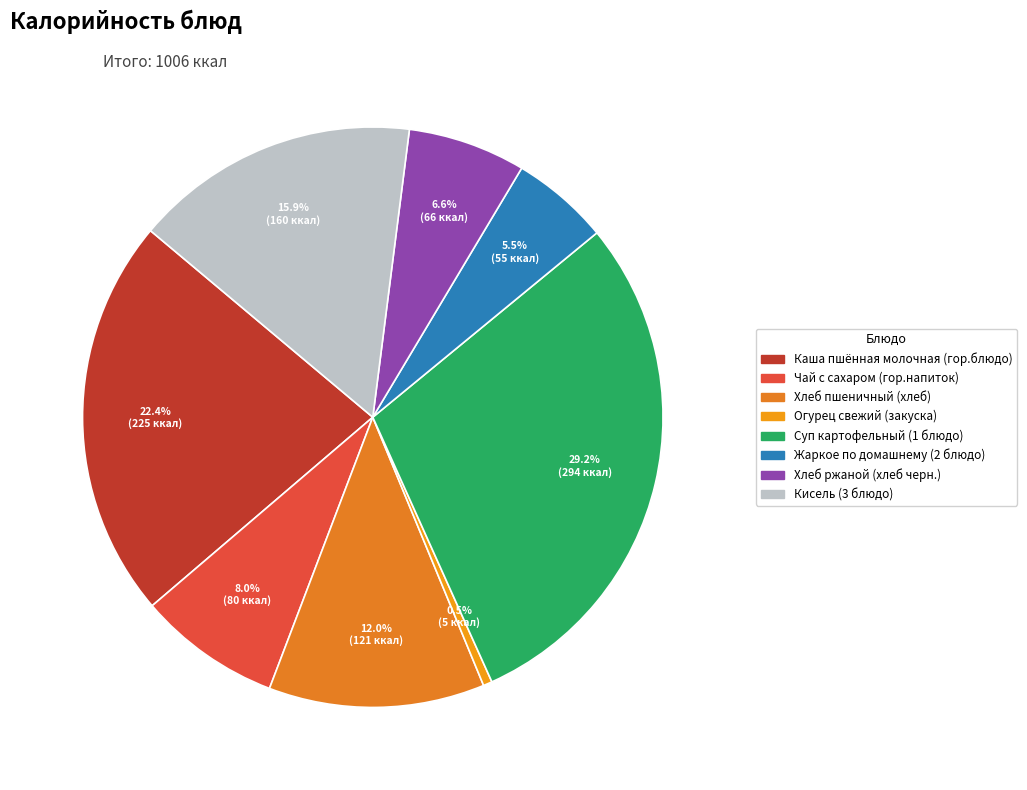

What portion of the pie excludes Суп картофельный (1 блюдо)?

70.8%